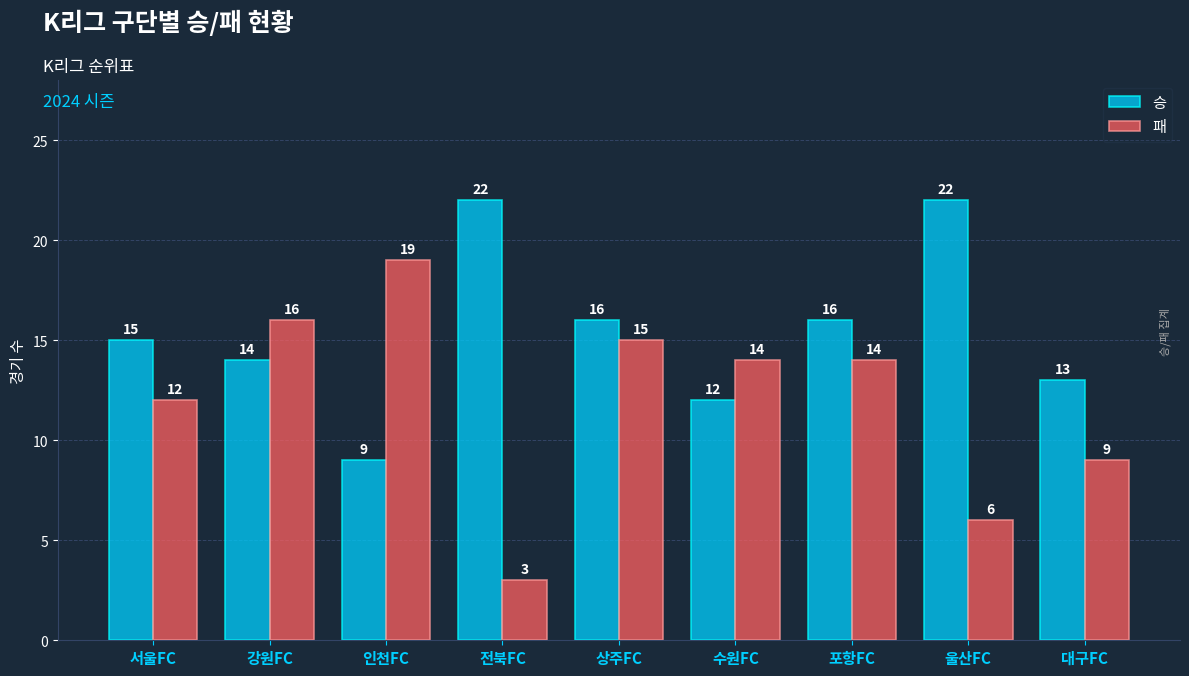

Rank the series at 수원FC from highest to lowest value.

패, 승